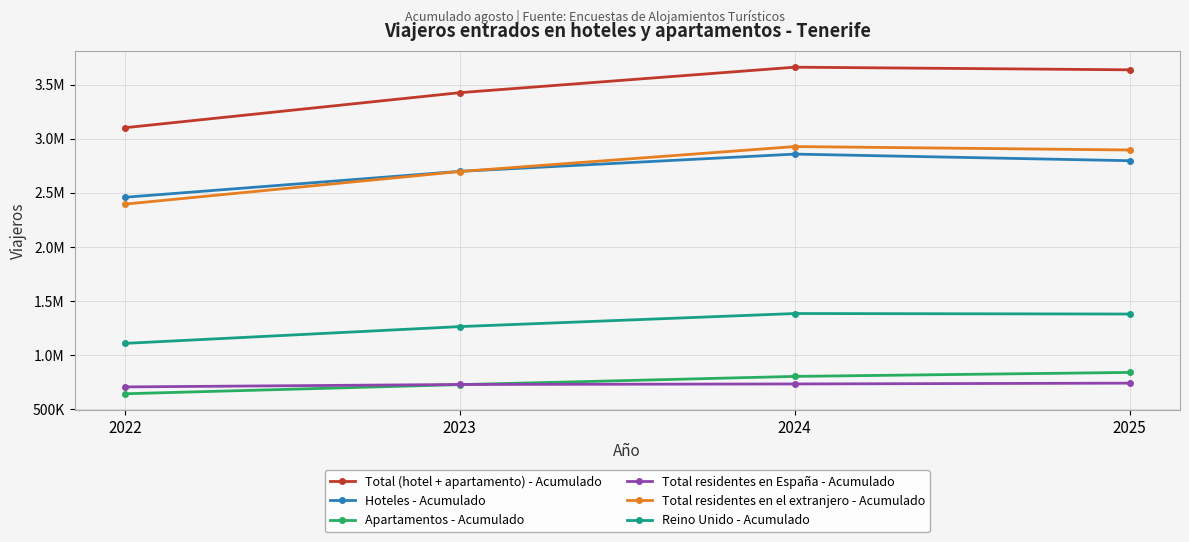

Between 2024 and 2025, which is larger?

2024